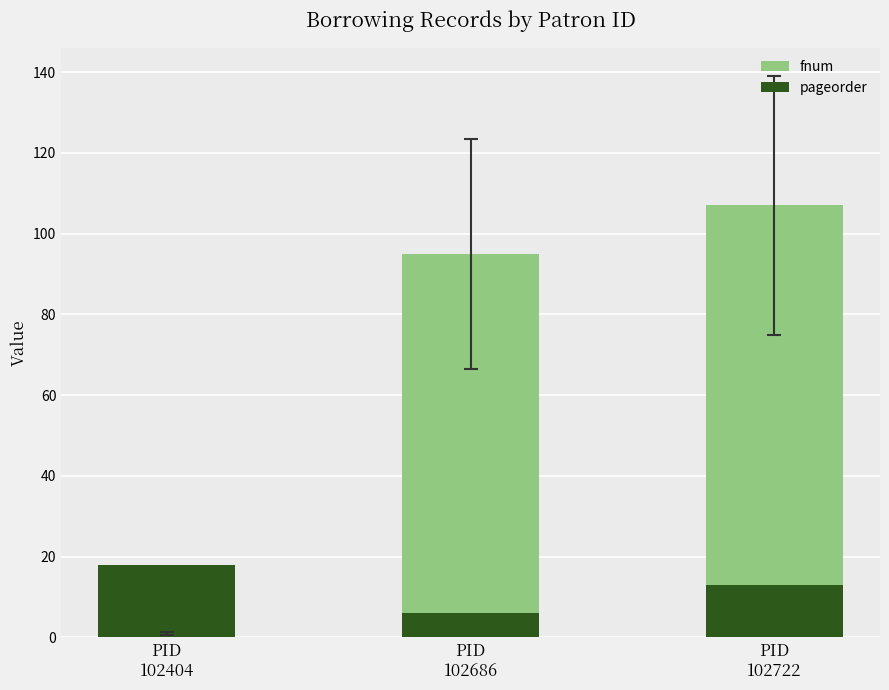

How many data points does each series have?

3